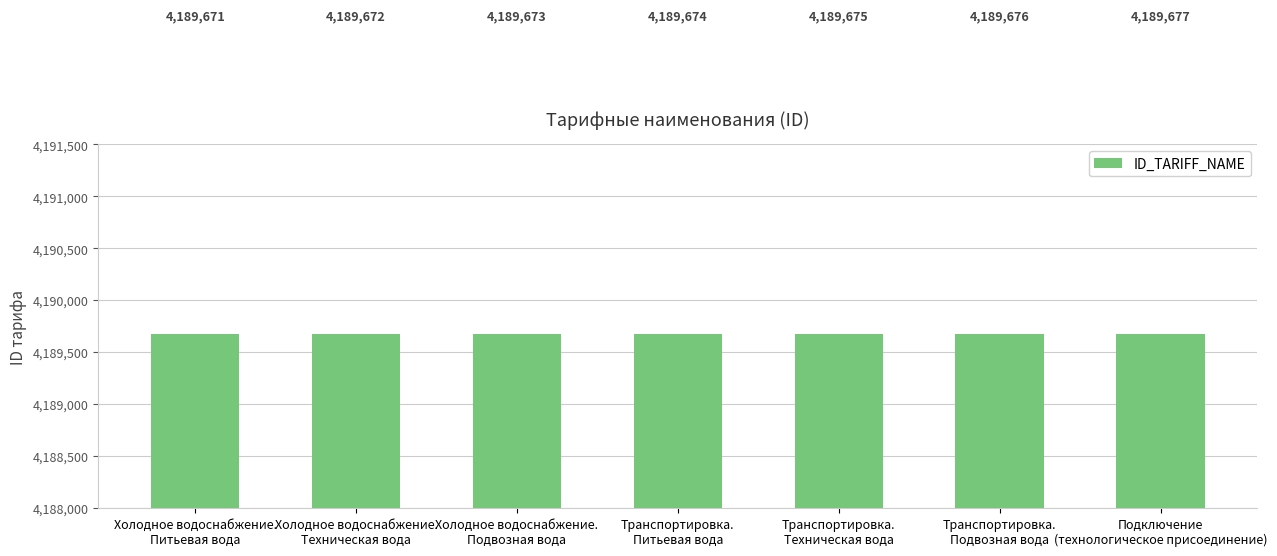

List the labels in order of value, smallest first.

Холодное водоснабжение.
Питьевая вода, Холодное водоснабжение.
Техническая вода, Холодное водоснабжение.
Подвозная вода, Транспортировка.
Питьевая вода, Транспортировка.
Техническая вода, Транспортировка.
Подвозная вода, Подключение
(технологическое присоединение)